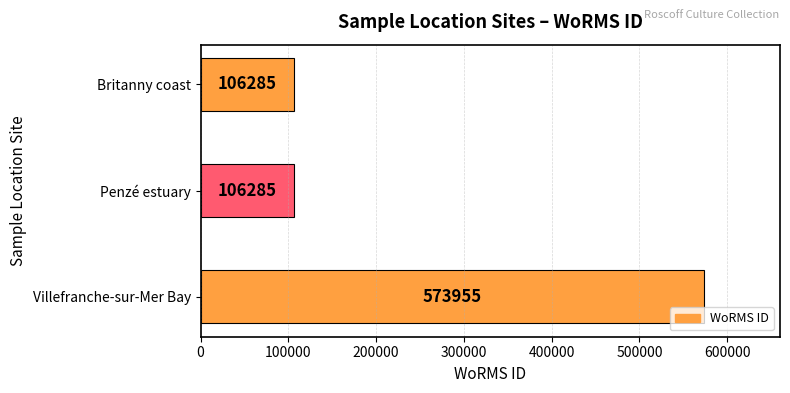

The chart shows a value of 370059 at Villefranche-sur-Mer Bay. True or false?

False